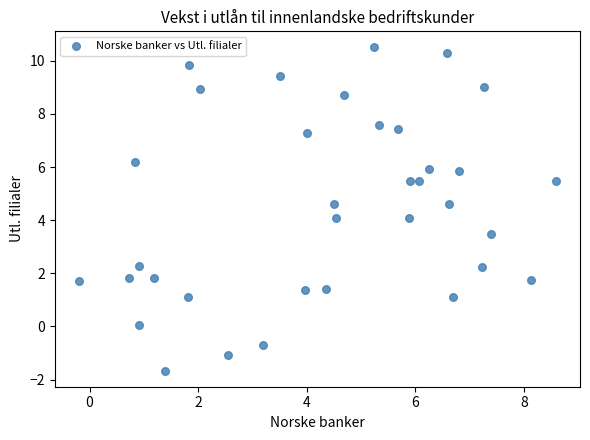

What is the range of X values (max minus min)?

8.8